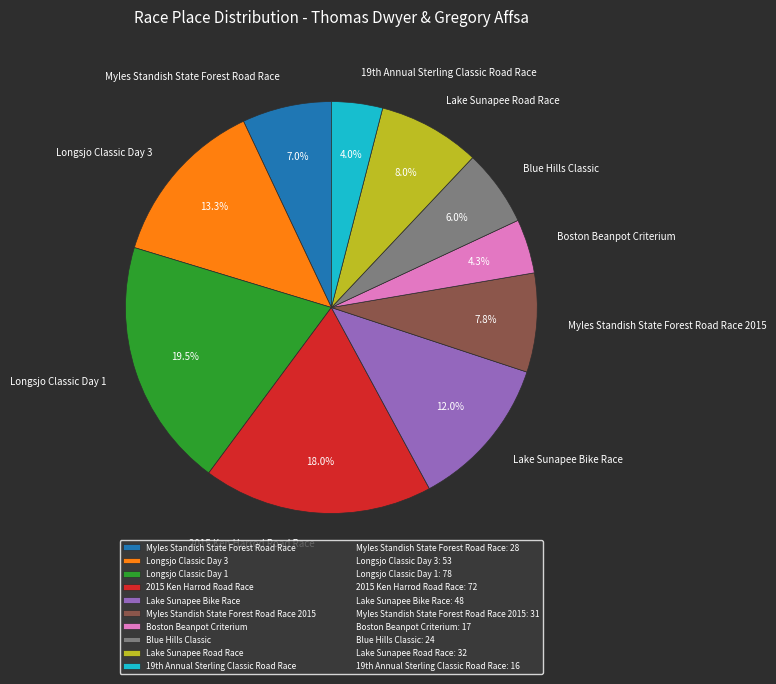

Is there a majority slice in this chart?

No